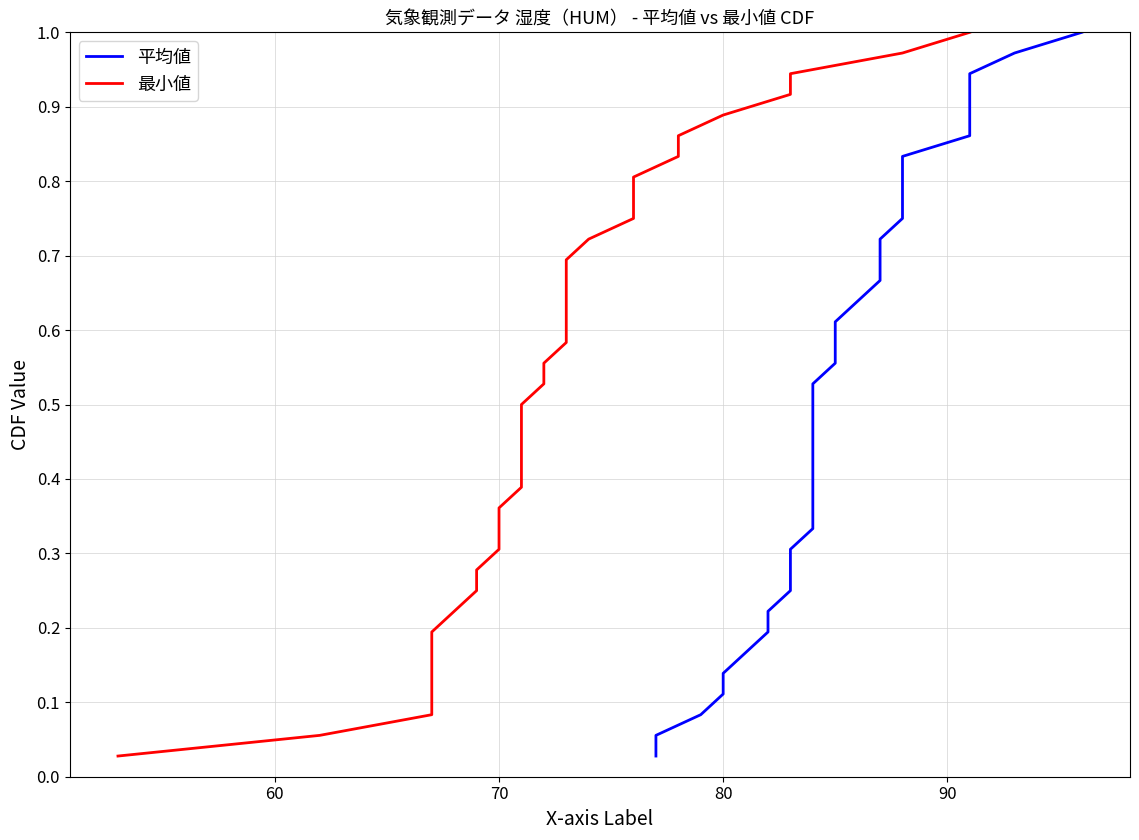

True or false: 平均値 and 最小値 cross at least once.

False